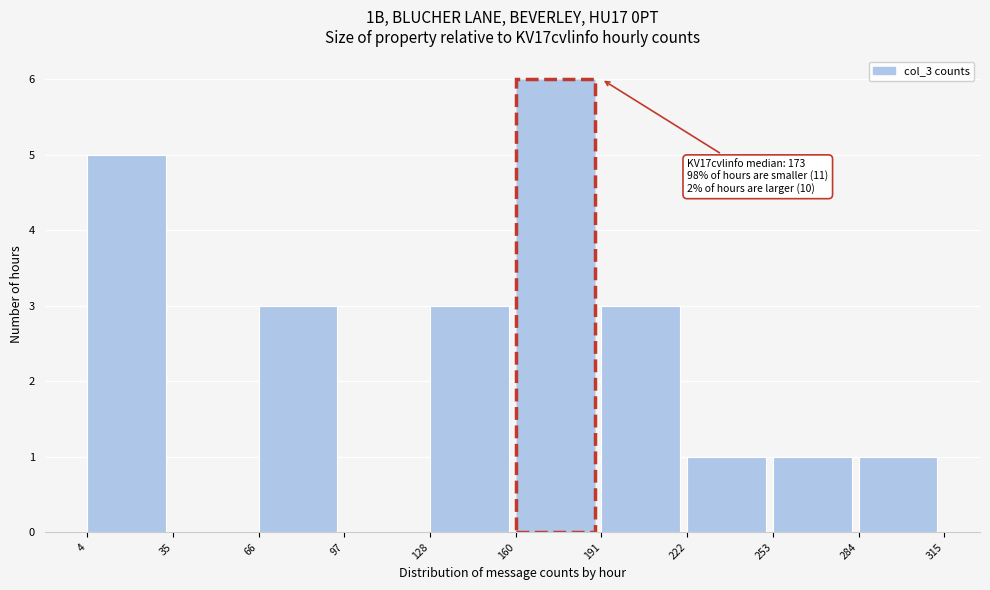

Which range on the x-axis has the tallest bar?

160 to 191